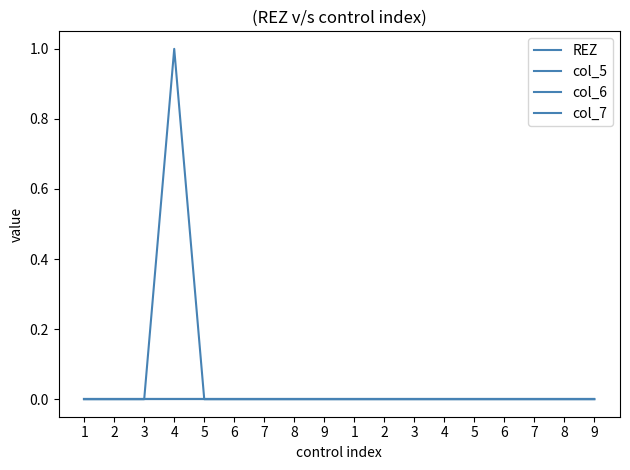

At which label is col_6 closest to 0?

1